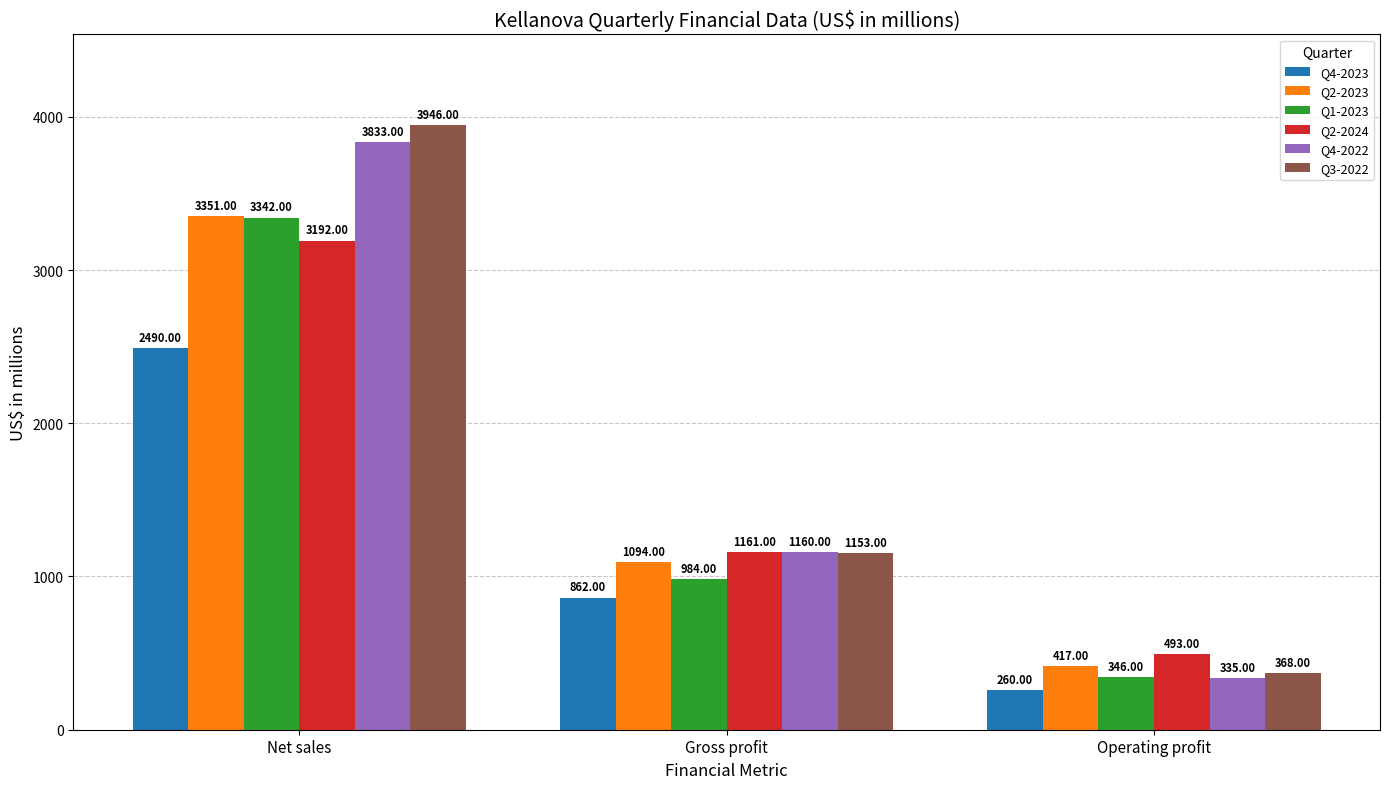

Is the value of Q4-2022 at Gross profit greater than the value of Q3-2022 at Gross profit?

Yes